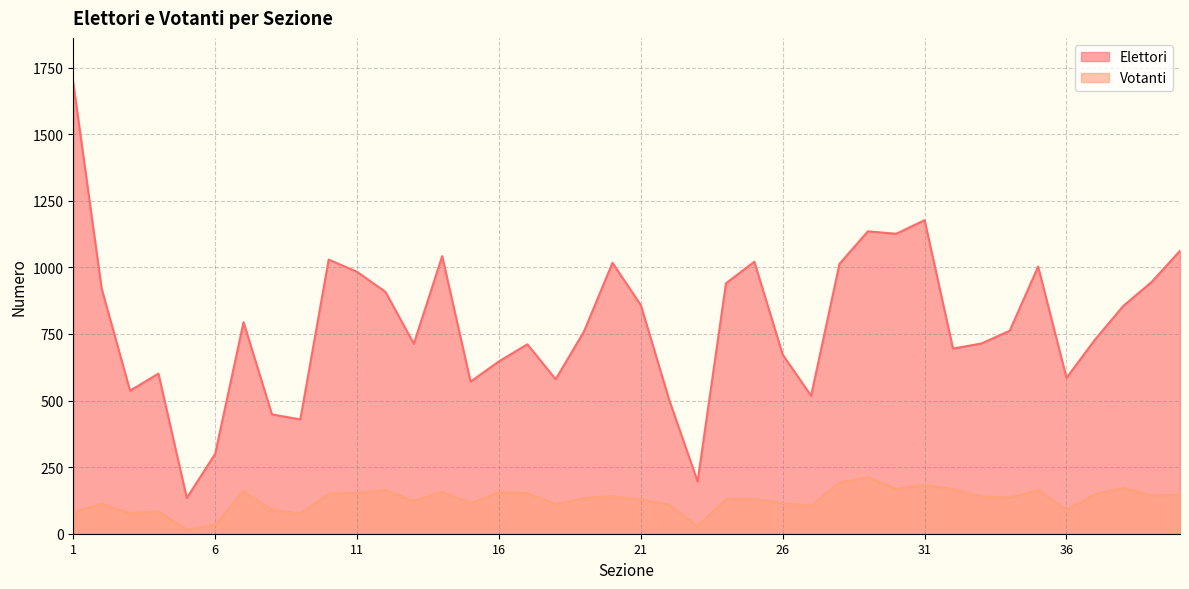

List the labels in order of Votanti value, smallest first.

5, 23, 6, 9, 3, 1, 4, 36, 8, 27, 22, 18, 2, 15, 26, 13, 21, 24, 25, 19, 34, 20, 33, 39, 40, 37, 10, 11, 17, 16, 14, 7, 12, 35, 32, 30, 38, 31, 28, 29